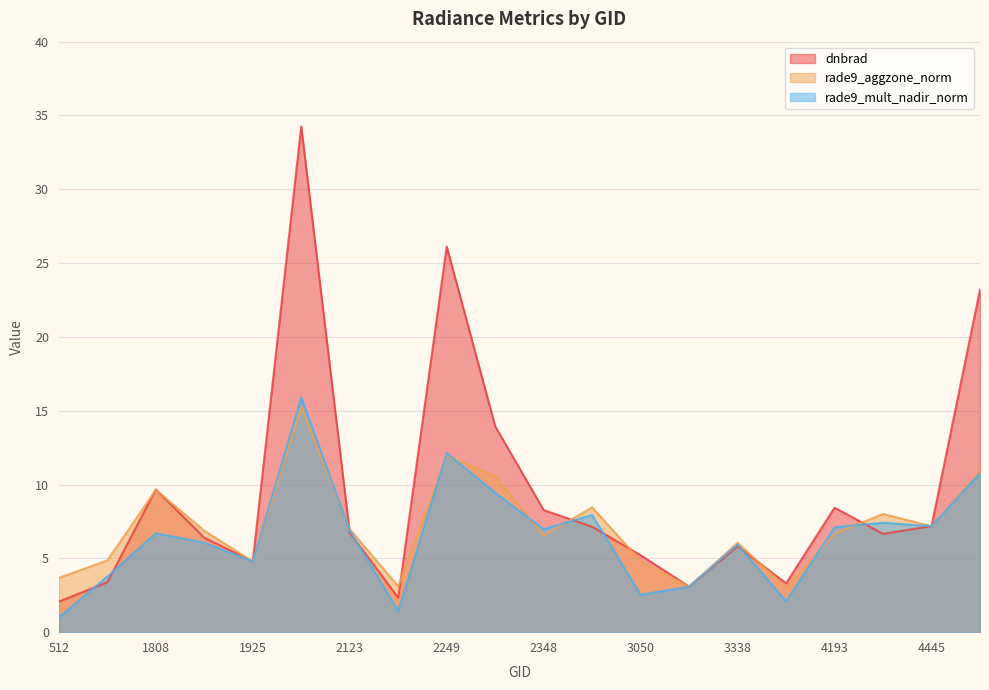

Rank the series by their average value, from lowest to highest.

rade9_mult_nadir_norm, rade9_aggzone_norm, dnbrad